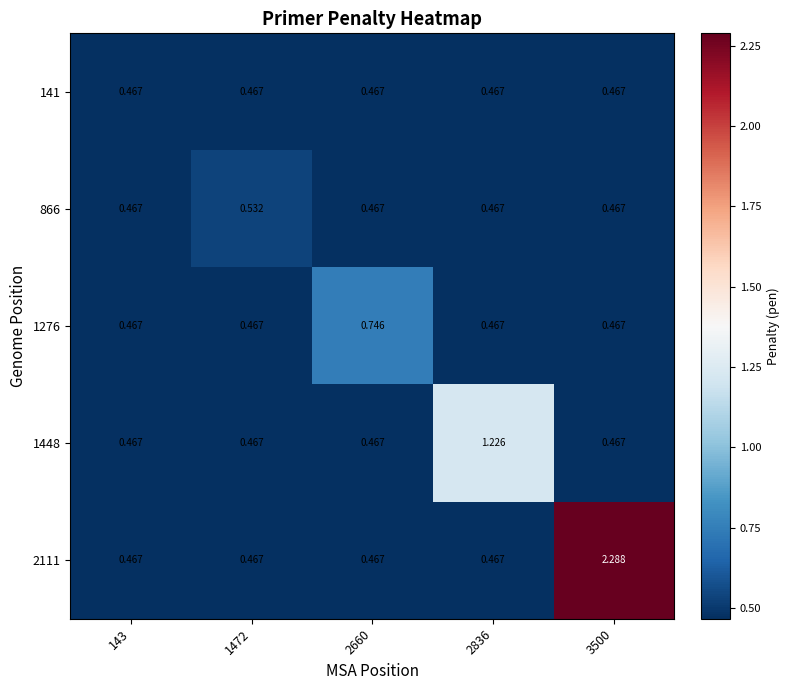

List the series in order of their peak value, lowest first.

141, 866, 1276, 1448, 2111